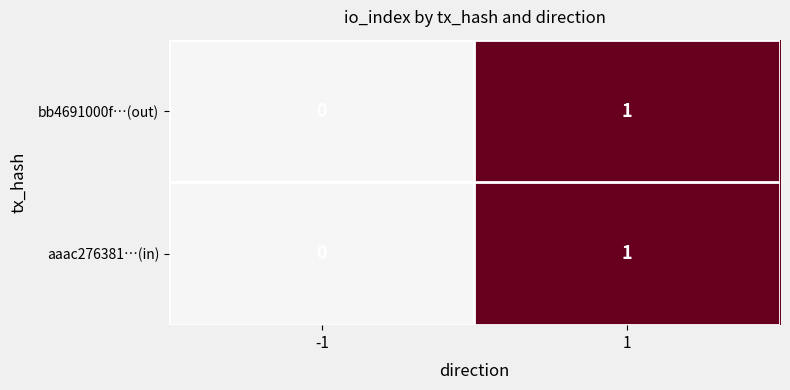

Rank the categories by bb4691000f…(out) value from highest to lowest.

1, -1